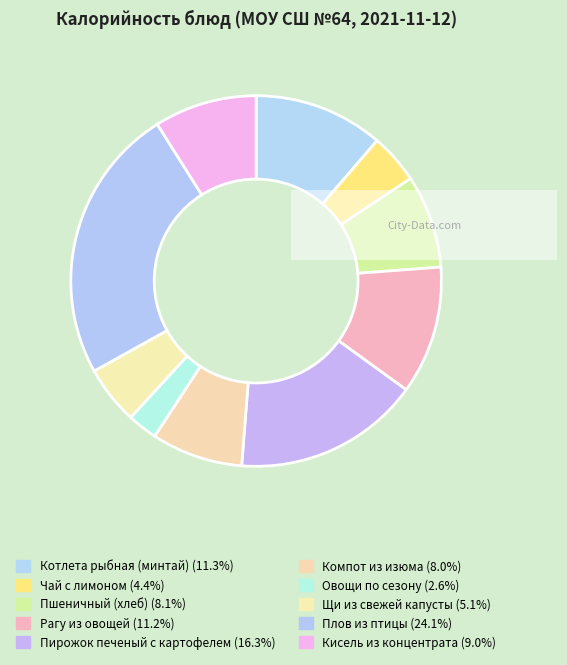

What is the smallest slice in the pie chart?

Овощи по сезону